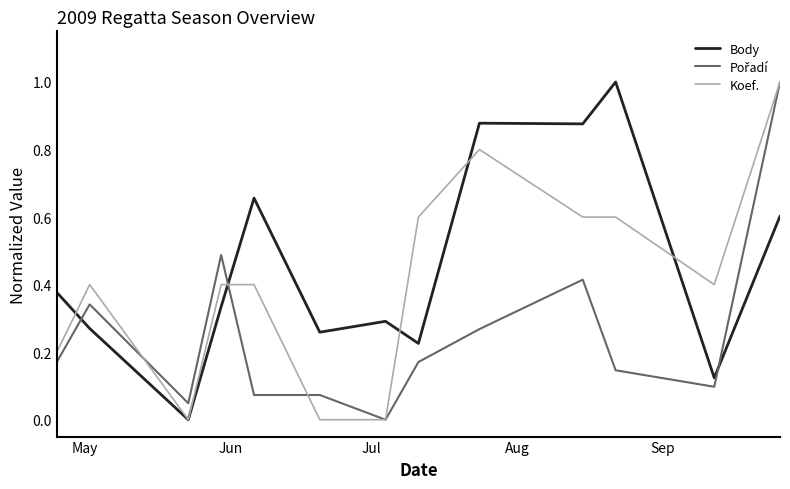

What is the greatest value displayed?

1.0